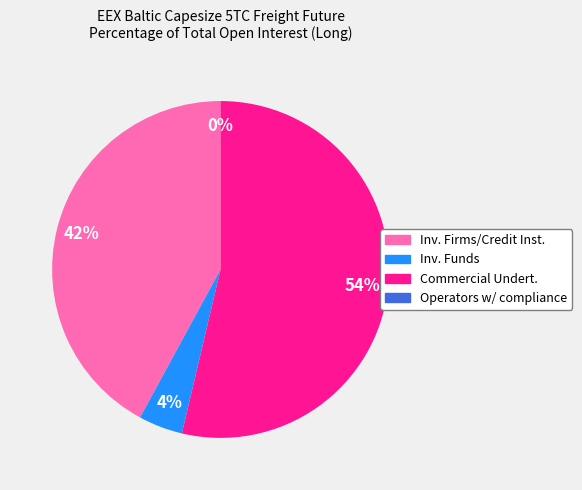

To the nearest percent, what is the difference between the Investment Firms or credit institutions and Commercial Undertakings slice percentages?

12%